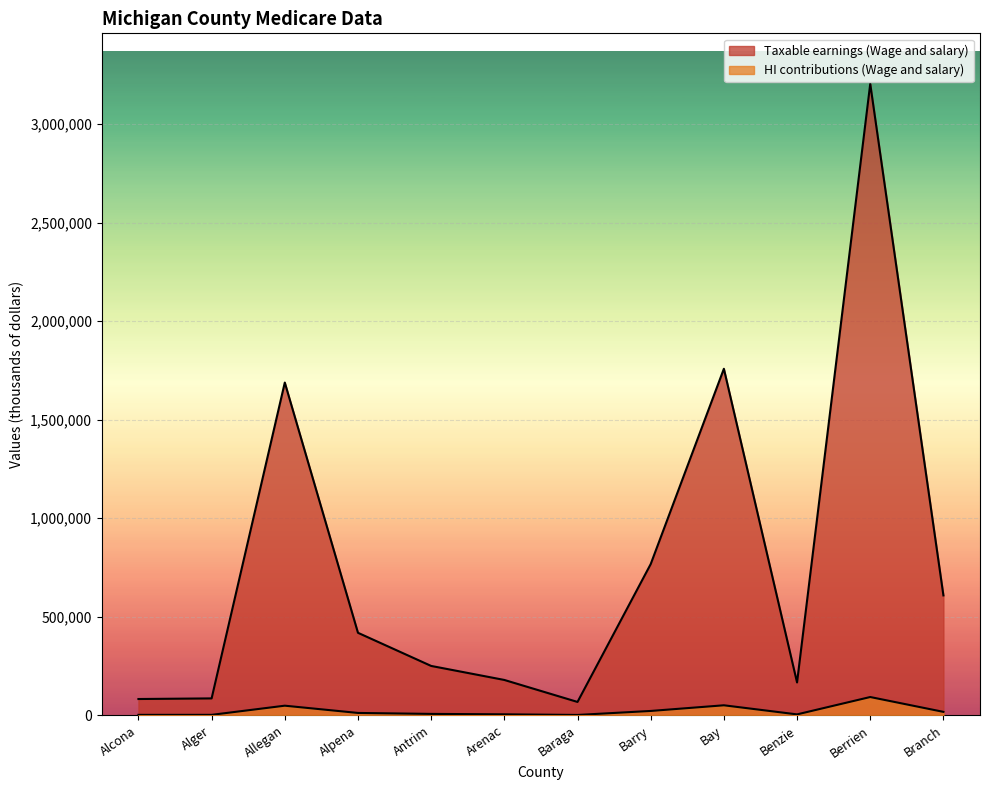

What is the difference between the maximum and minimum values in the HI contributions (Wage and salary) series?

90967